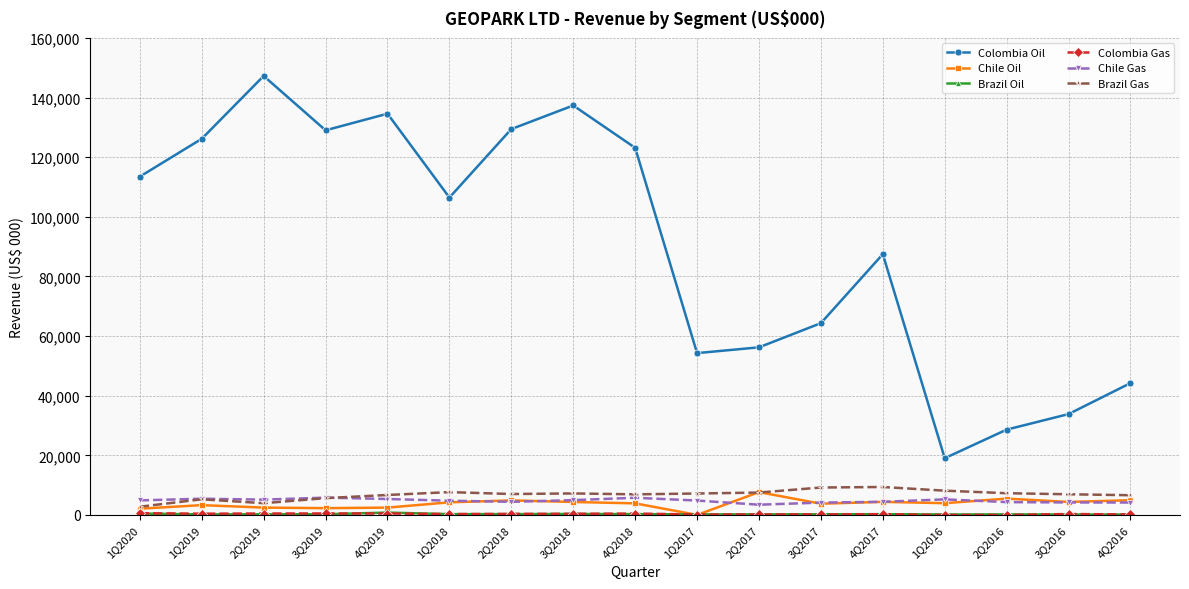

How many series are shown in this chart?

6